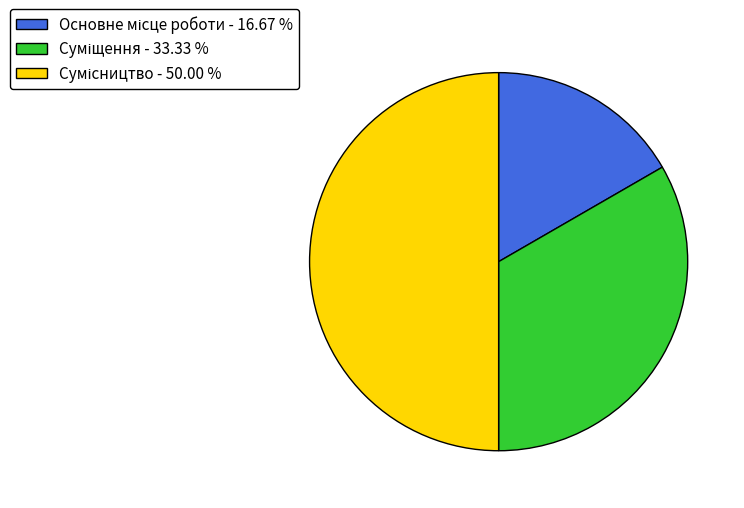

How many slices are in this pie chart?

3